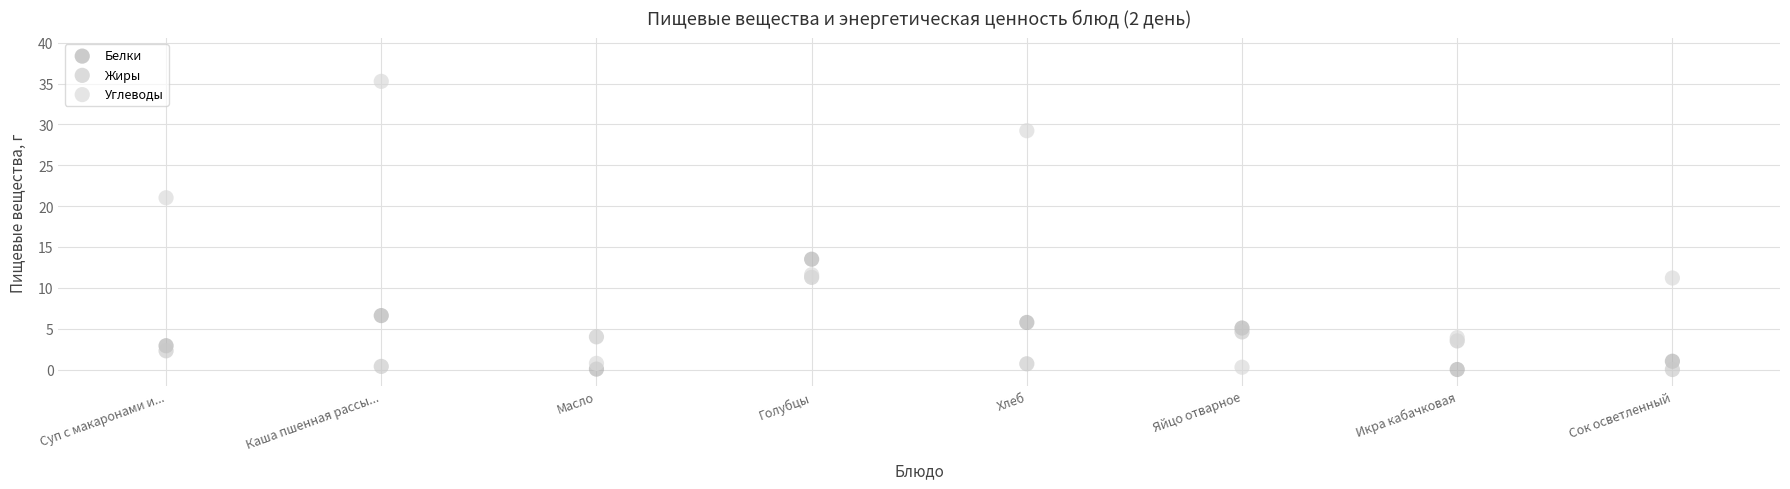

Which series reaches the maximum Y coordinate?

Углеводы